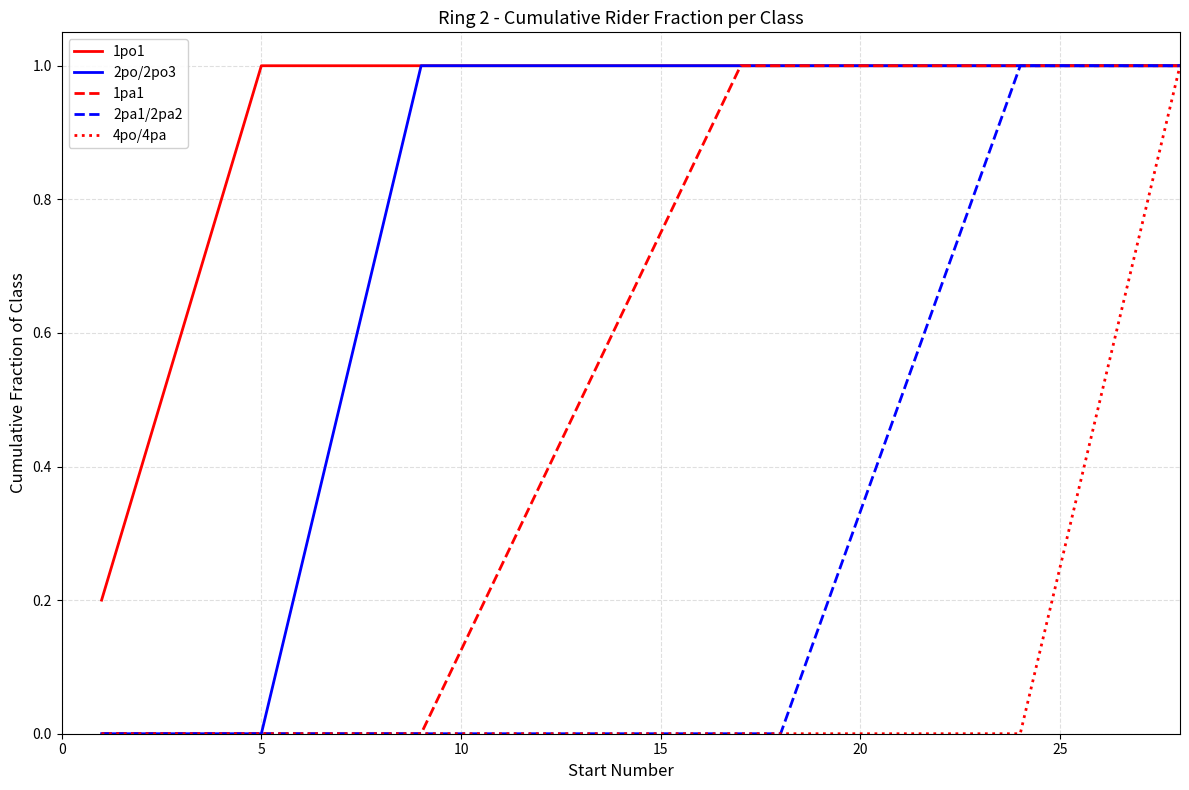

What is the greatest value displayed?

1.0